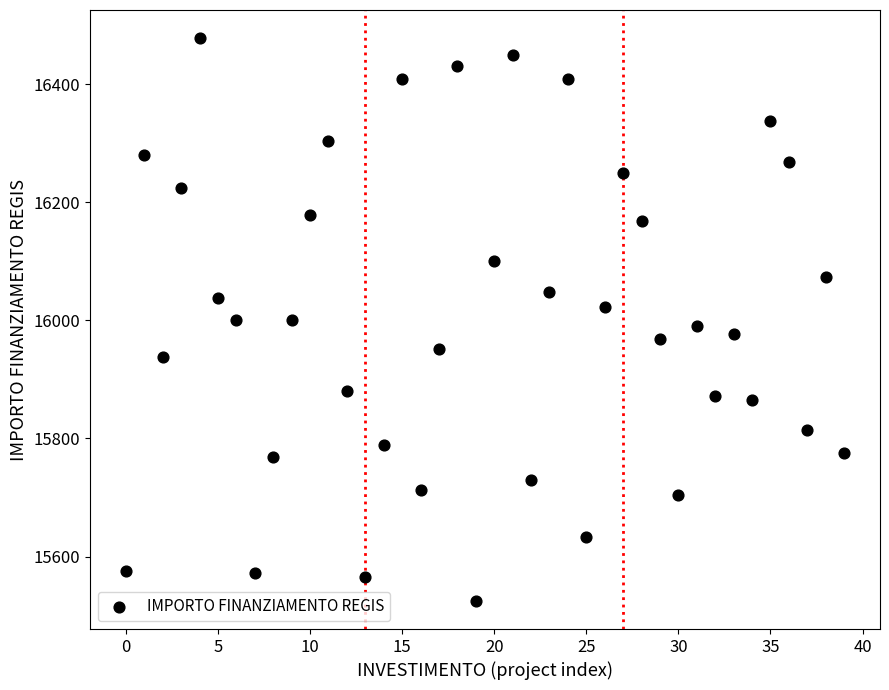

What is the range of Y values (max minus min)?

953.1